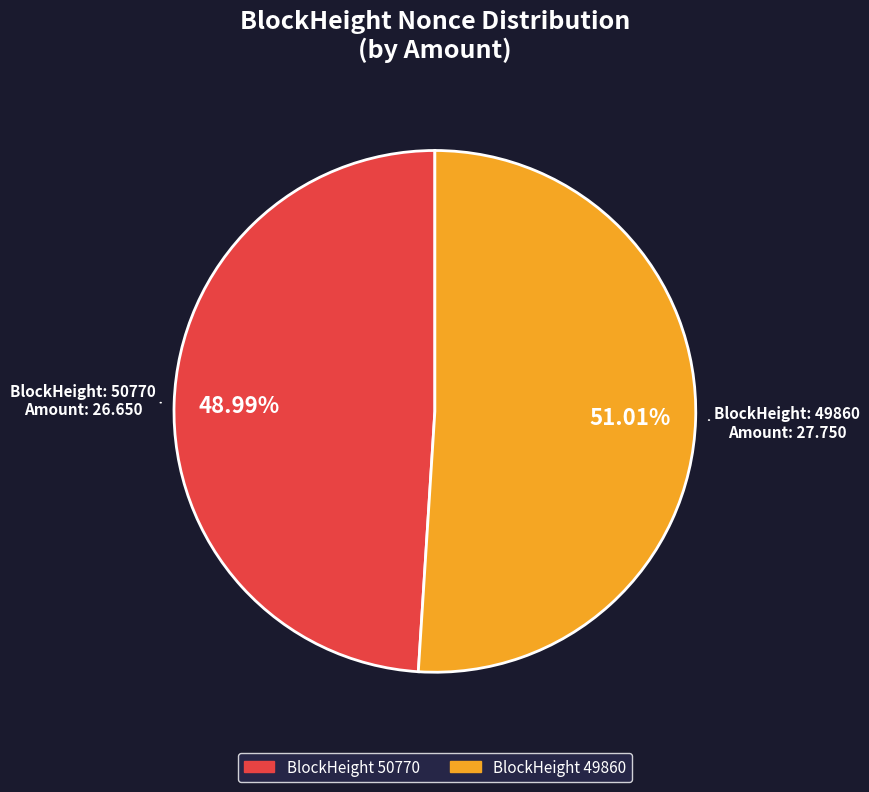

Is there a majority slice in this chart?

Yes